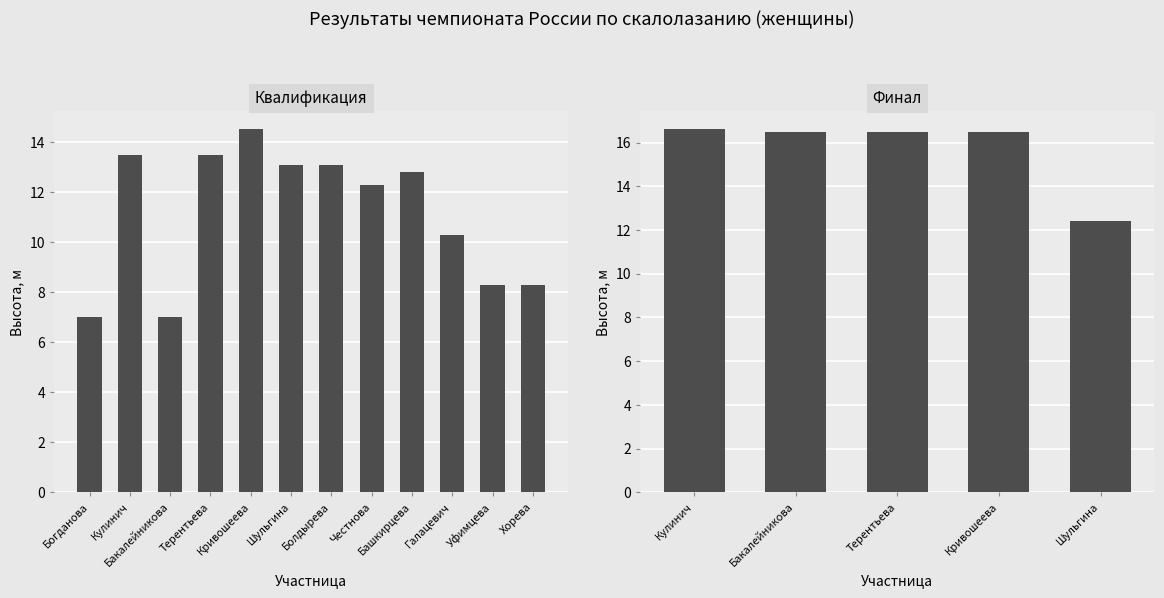

True or false: the data shows 13.1 at Шульгина.

True